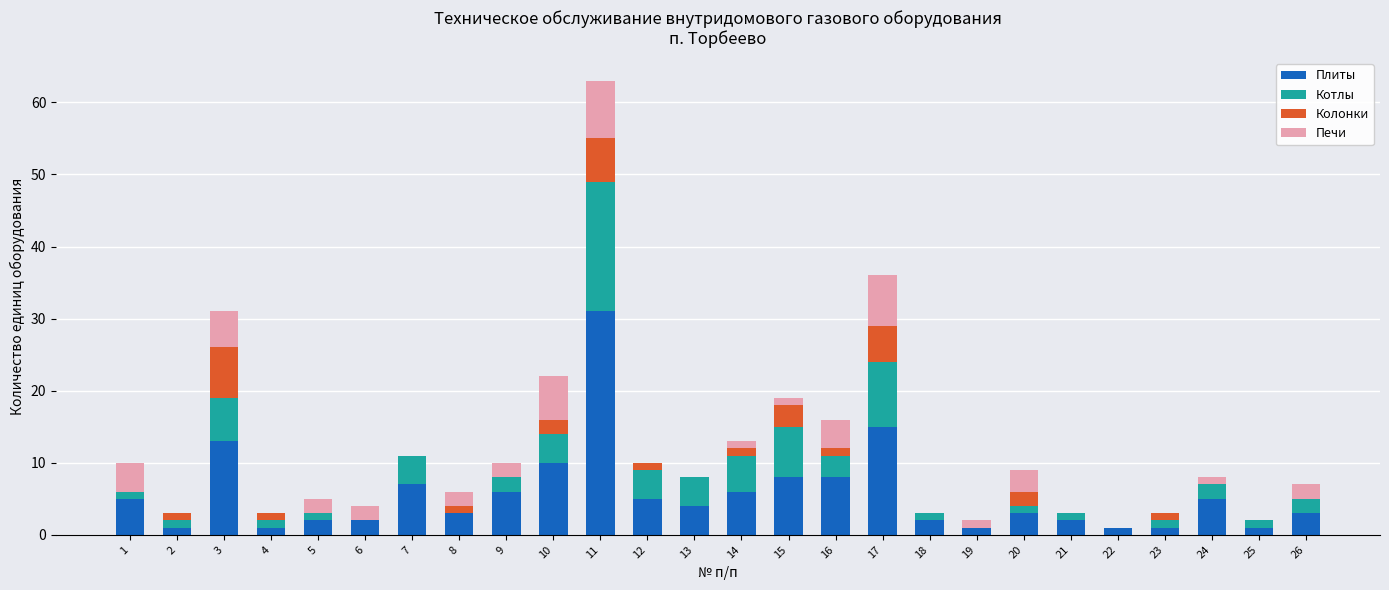

True or false: Плиты has a value of 1 at 22.

True